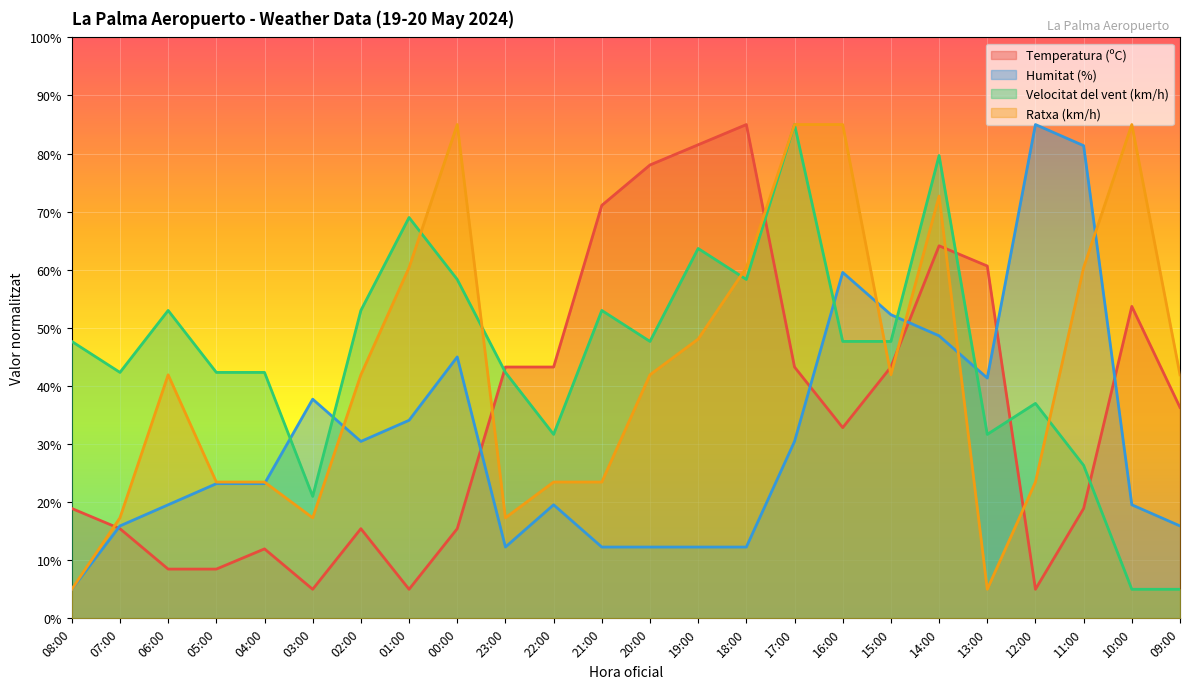

How many lines are shown in the chart?

4